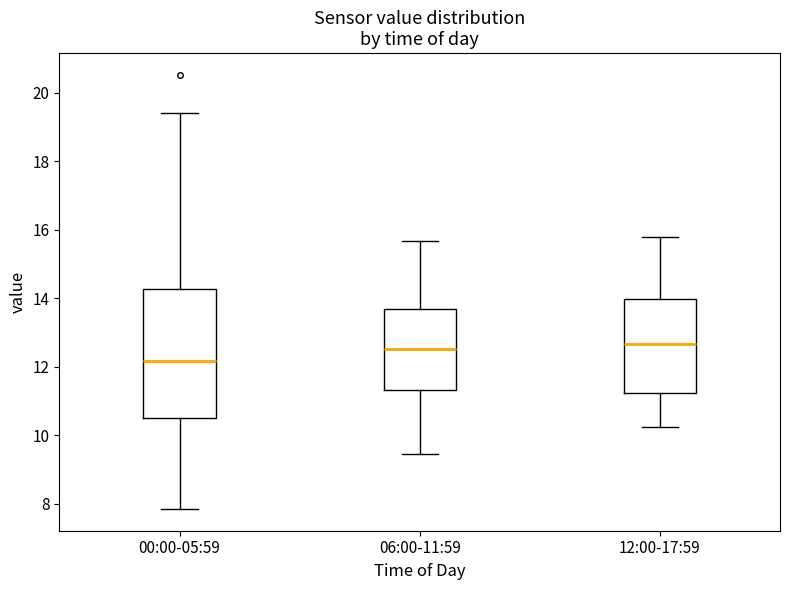

Reading left to right, read every box against the y-axis: the position of its median line, the range the box covers, and the ends of its whiskers. The values are not printed on the chart, so give them approximately, as read against the axis.

00:00-05:59: median 12.2, box 10.6 to 14.2, whiskers 7.8 to 19.4
06:00-11:59: median 12.6, box 11.4 to 13.6, whiskers 9.4 to 15.6
12:00-17:59: median 12.6, box 11.2 to 14.0, whiskers 10.2 to 15.8